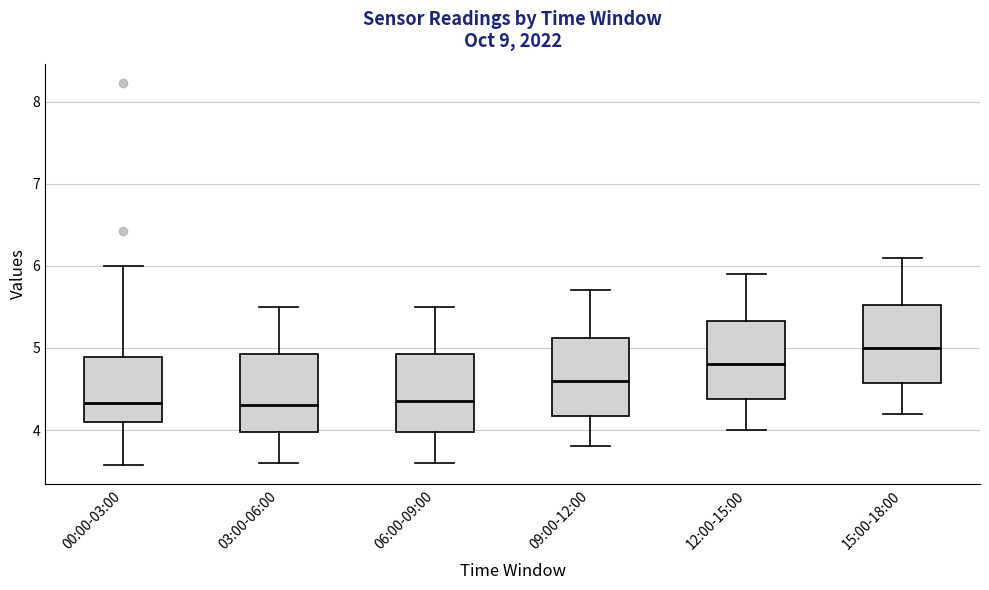

Reading left to right, read every box against the y-axis: the position of its median line, the range the box covers, and the ends of its whiskers. The values are not printed on the chart, so give them approximately, as read against the axis.

00:00-03:00: median 4.3, box 4.1 to 4.9, whiskers 3.6 to 6.0
03:00-06:00: median 4.3, box 4.0 to 4.9, whiskers 3.6 to 5.5
06:00-09:00: median 4.4, box 4.0 to 4.9, whiskers 3.6 to 5.5
09:00-12:00: median 4.6, box 4.2 to 5.1, whiskers 3.8 to 5.7
12:00-15:00: median 4.8, box 4.4 to 5.3, whiskers 4.0 to 5.9
15:00-18:00: median 5.0, box 4.6 to 5.5, whiskers 4.2 to 6.1